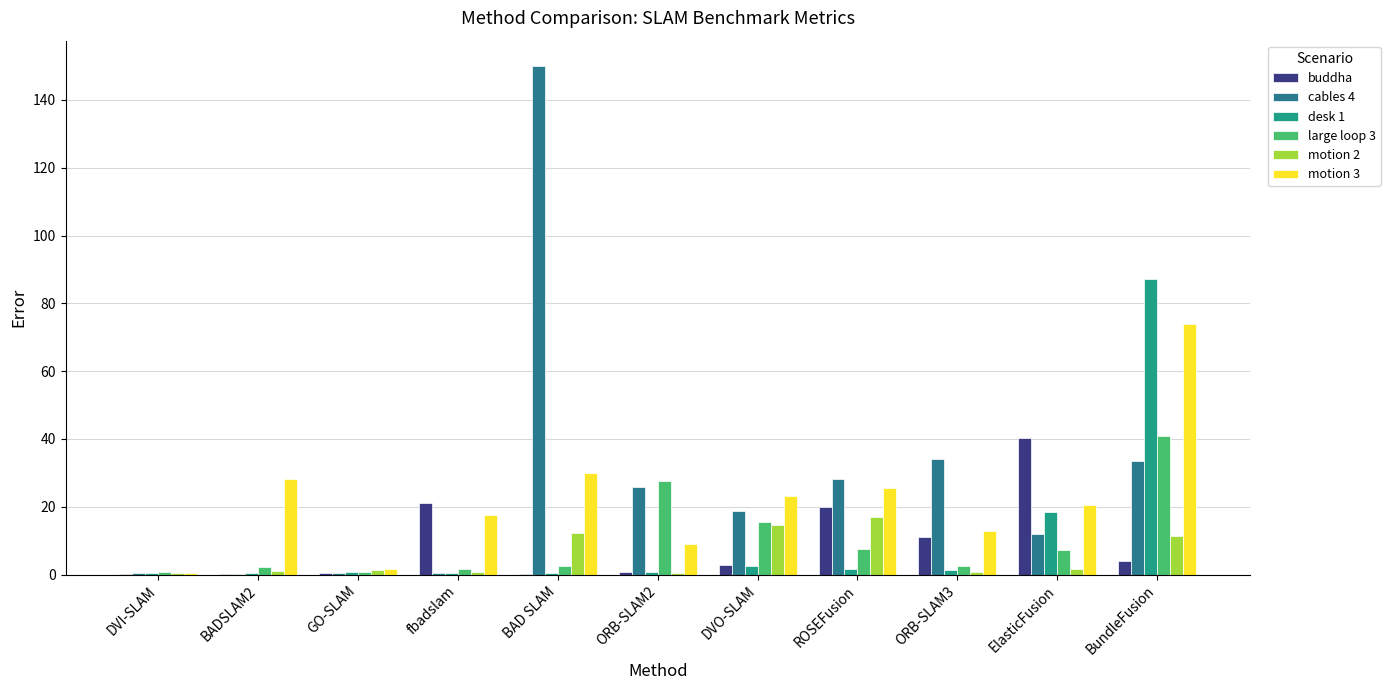

Which label corresponds to the largest value in the chart?

BAD SLAM